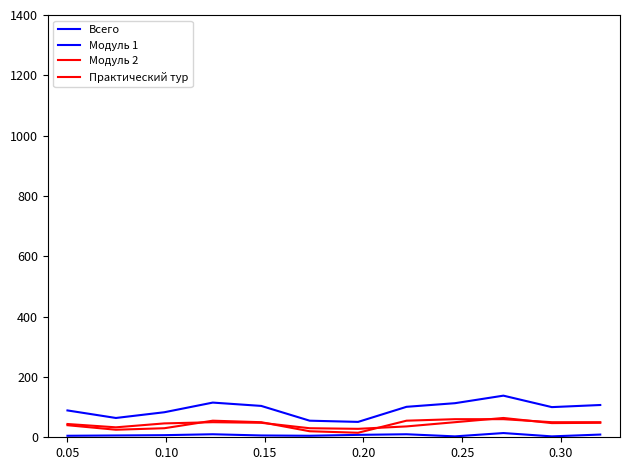

How many lines are shown in the chart?

4